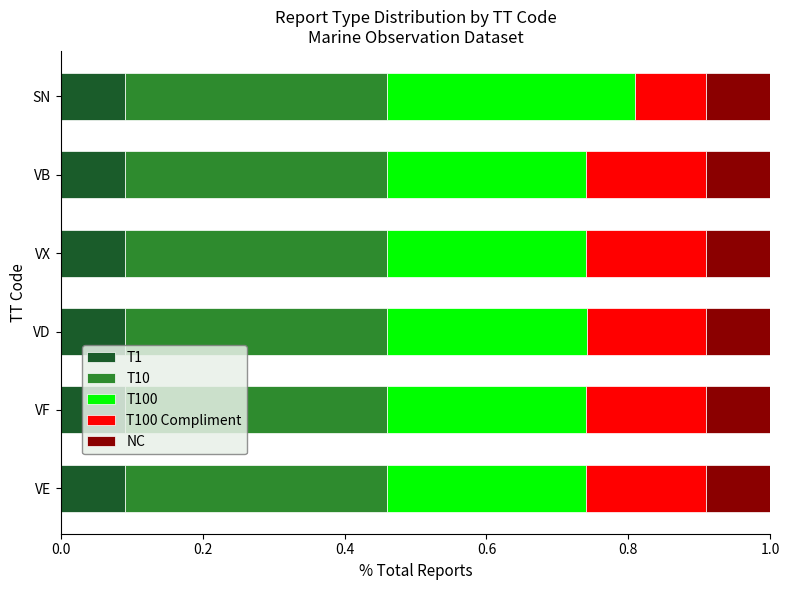

The T1 series shows 0.1 at VB. True or false?

True